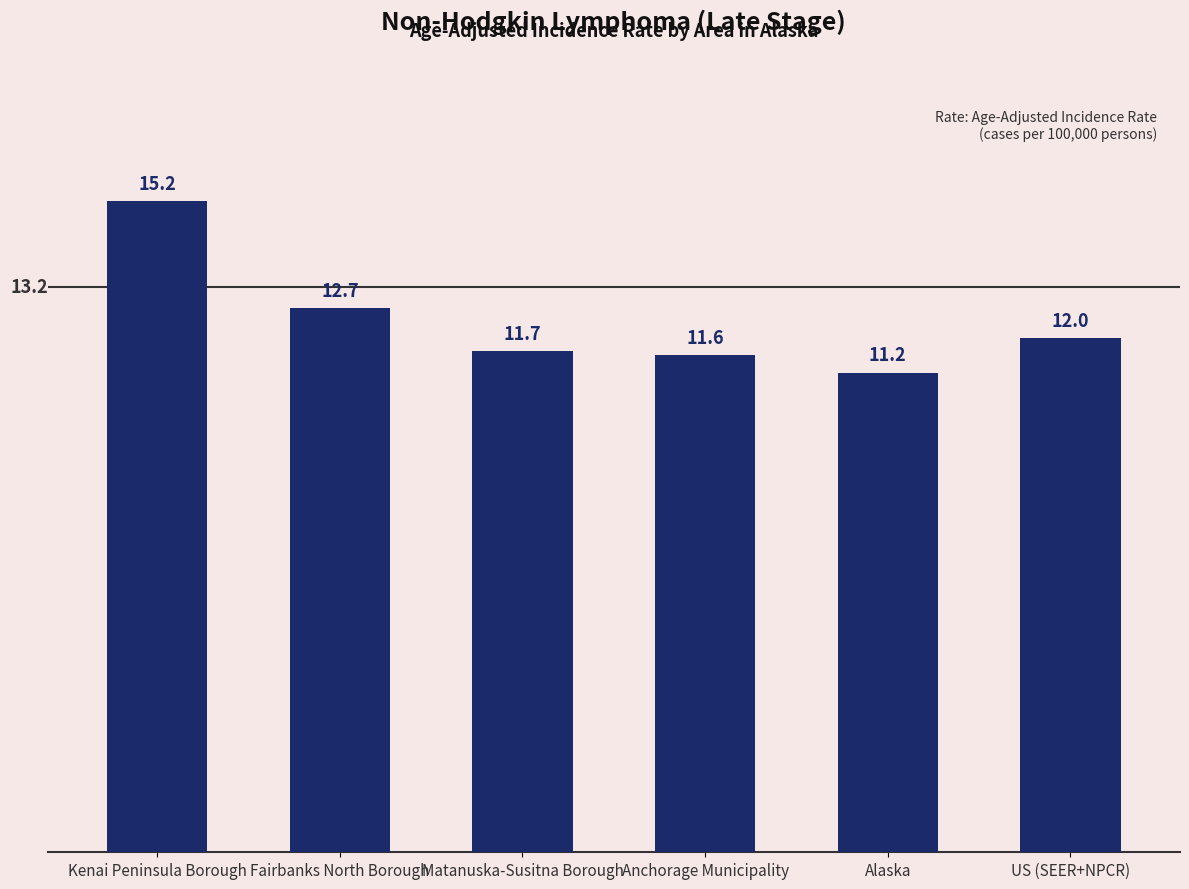

List the labels in order of value, smallest first.

Alaska, Anchorage Municipality, Matanuska-Susitna Borough, US (SEER+NPCR), Fairbanks North Borough, Kenai Peninsula Borough